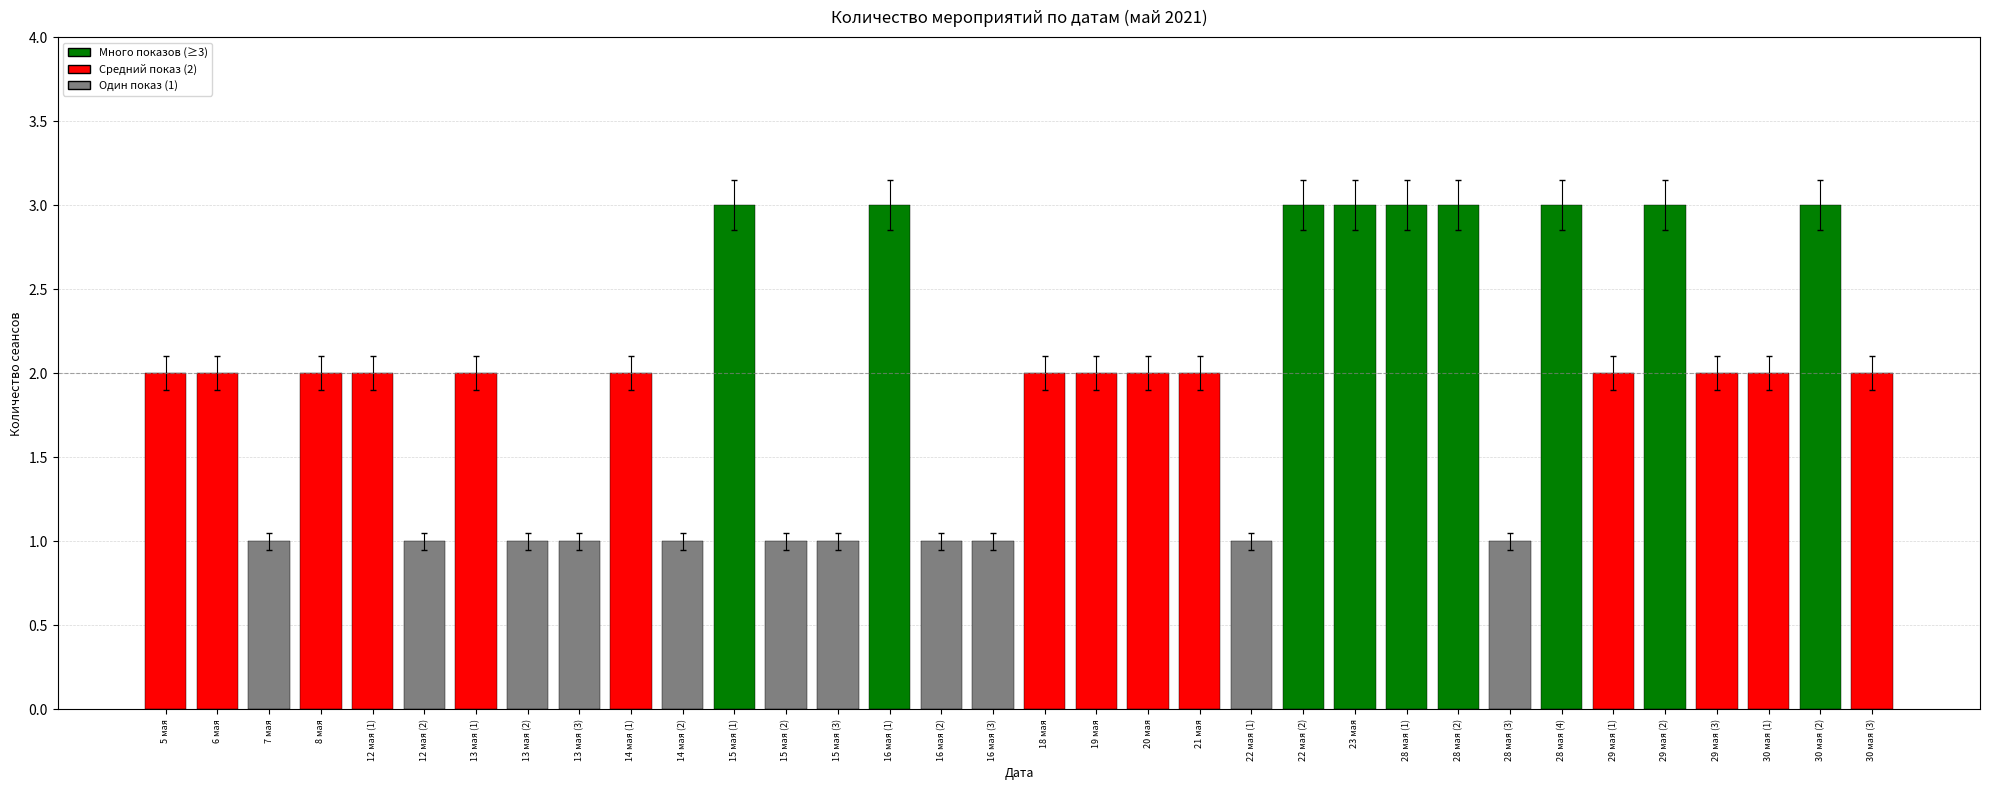

Reading left to right, what are all the values shown in this chart?

5 мая=2	6 мая=2	7 мая=1	8 мая=2	12 мая (1)=2	12 мая (2)=1	13 мая (1)=2	13 мая (2)=1	13 мая (3)=1	14 мая (1)=2	14 мая (2)=1	15 мая (1)=3	15 мая (2)=1	15 мая (3)=1	16 мая (1)=3	16 мая (2)=1	16 мая (3)=1	18 мая=2	19 мая=2	20 мая=2	21 мая=2	22 мая (1)=1	22 мая (2)=3	23 мая=3	28 мая (1)=3	28 мая (2)=3	28 мая (3)=1	28 мая (4)=3	29 мая (1)=2	29 мая (2)=3	29 мая (3)=2	30 мая (1)=2	30 мая (2)=3	30 мая (3)=2